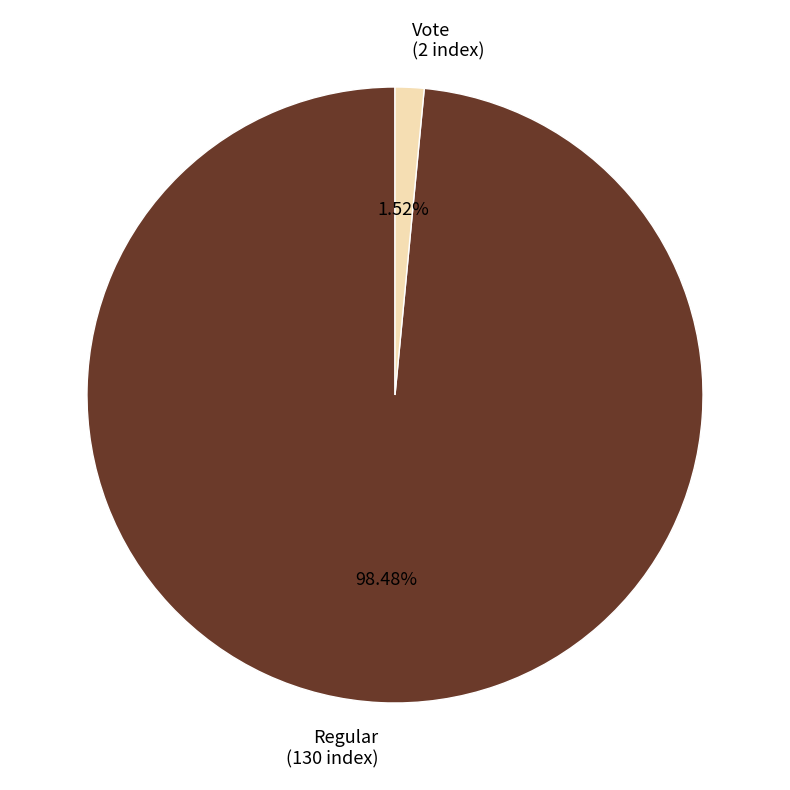

Which category has the smallest portion of the pie?

Vote (2 index)